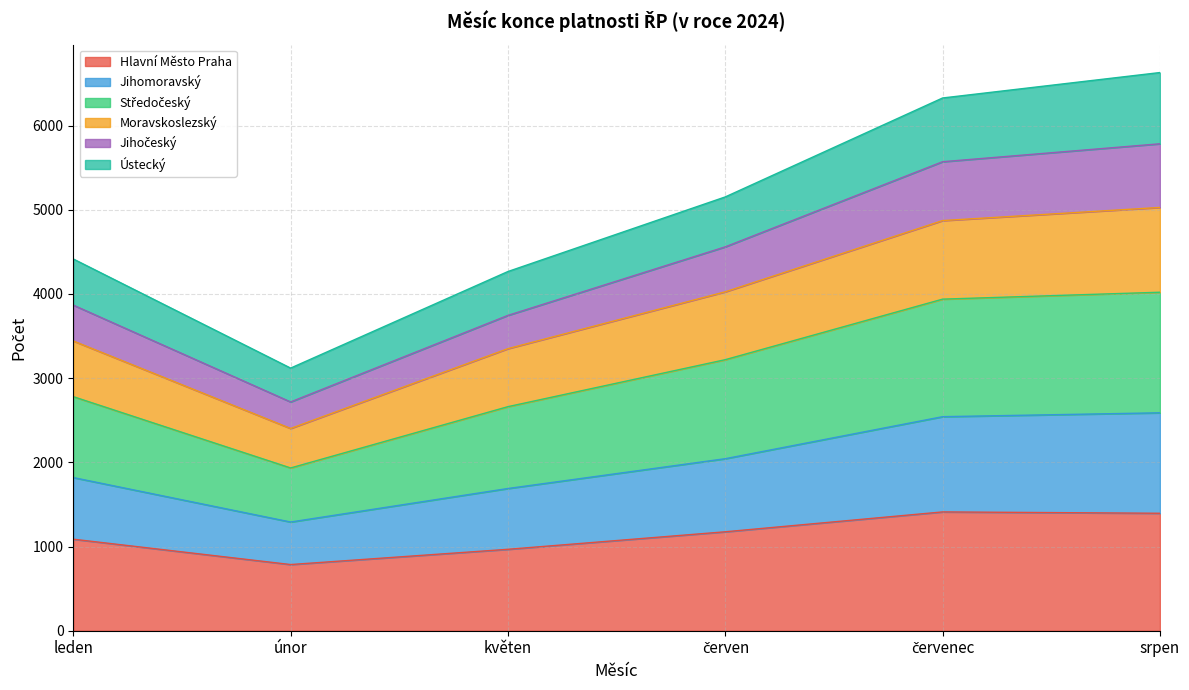

Is it true that Hlavní Město Praha equals 2514 at červenec?

False